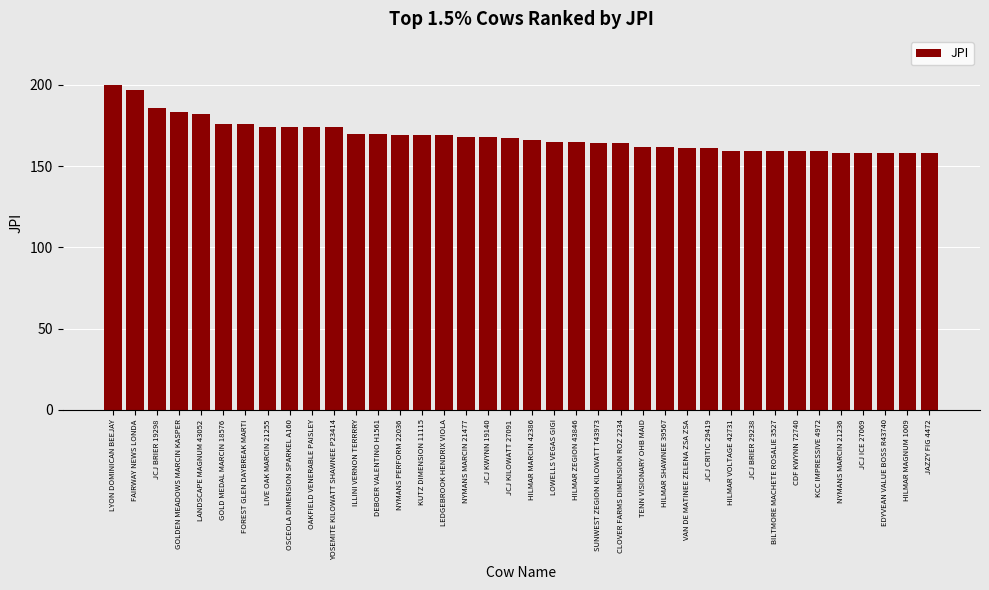

What is the greatest value displayed?

200